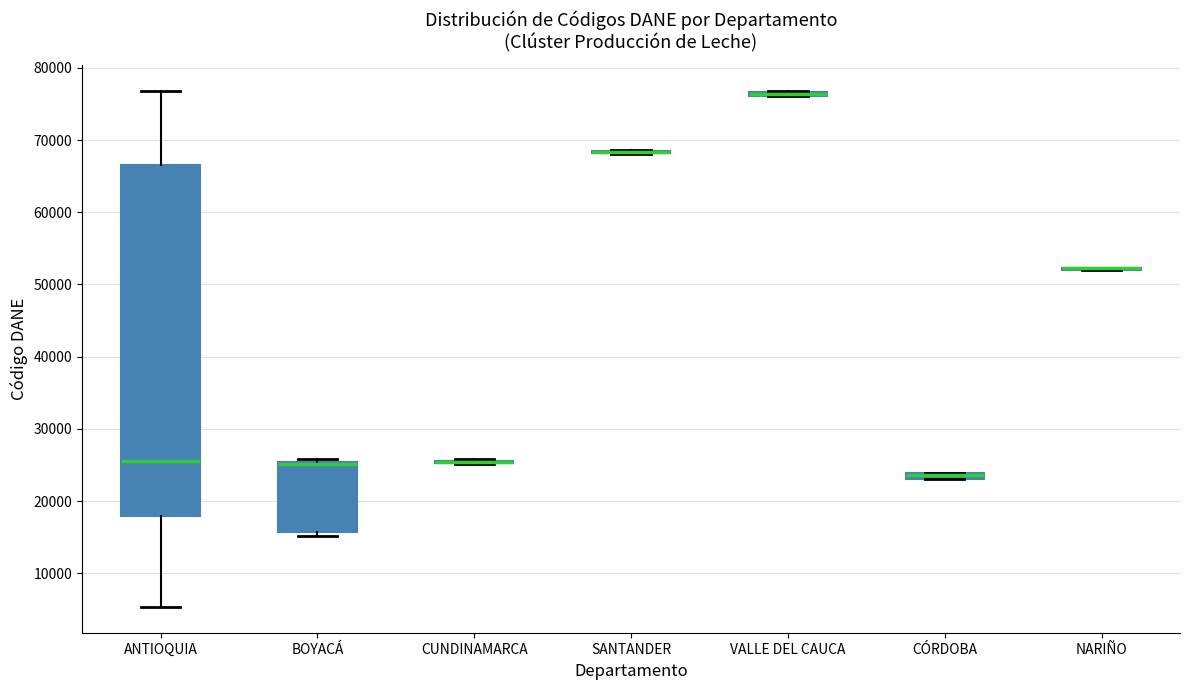

Comparing the boxes themselves (not the whiskers), which one is the tallest?

ANTIOQUIA